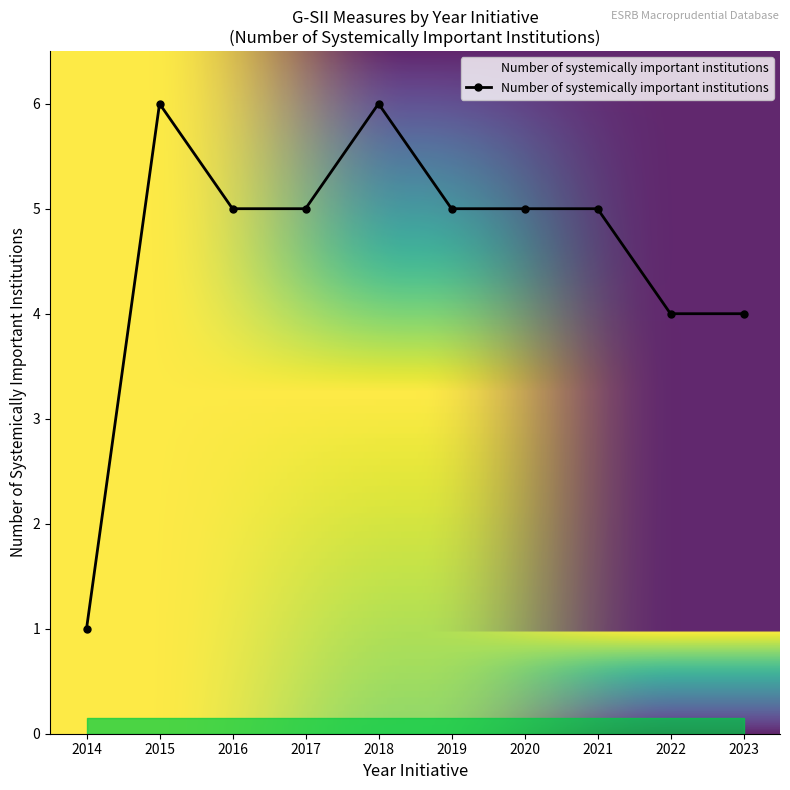

What is the average value?

5